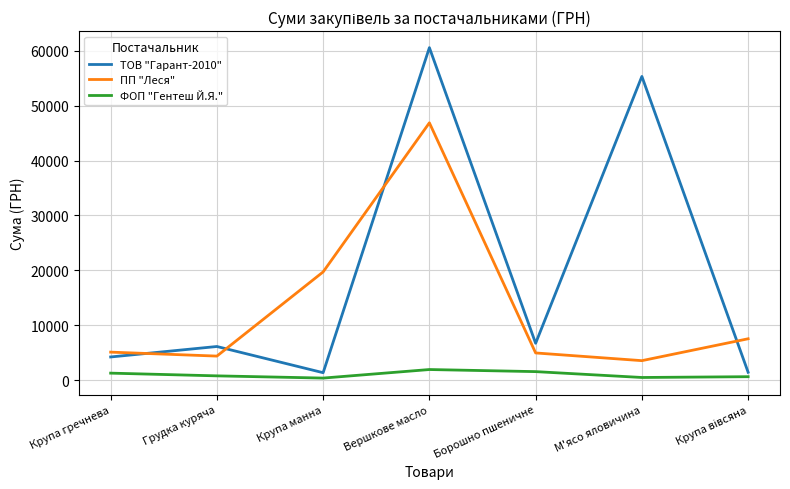

At which category does ПП "Леся" reach its first local peak?

Вершкове масло